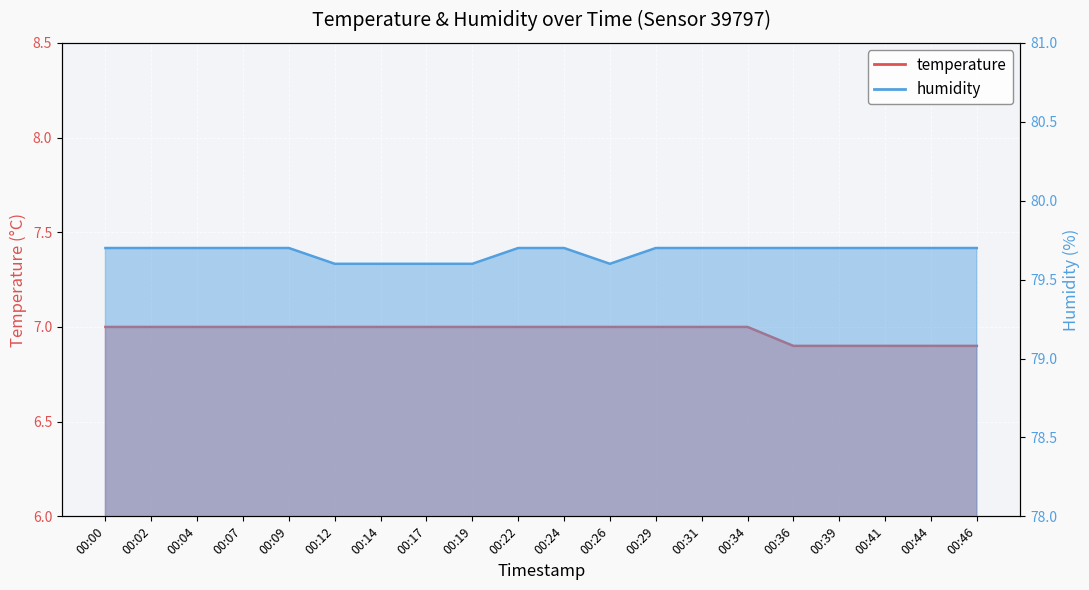

What is the sum of the temperature values at 00:04 and 00:09?

14.0